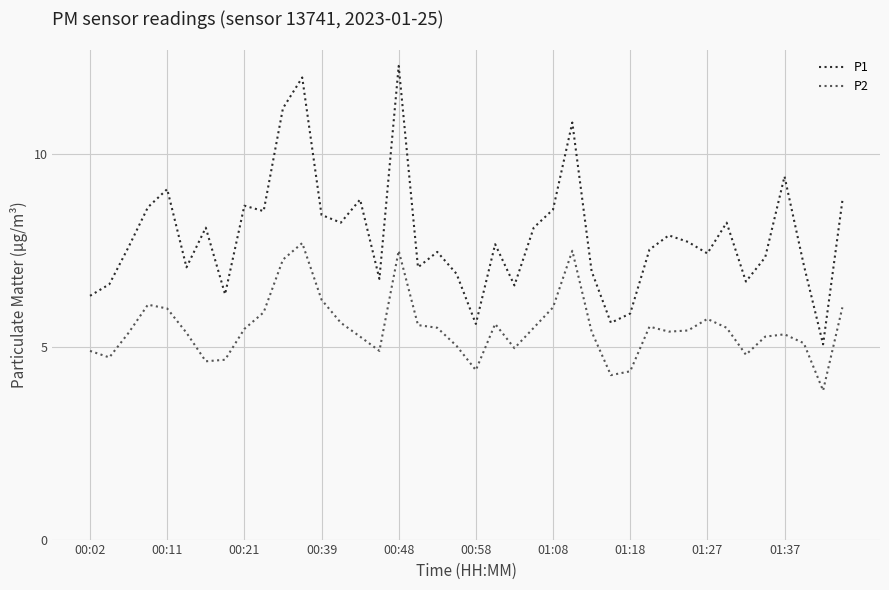

Which series has the largest total across all categories?

P1